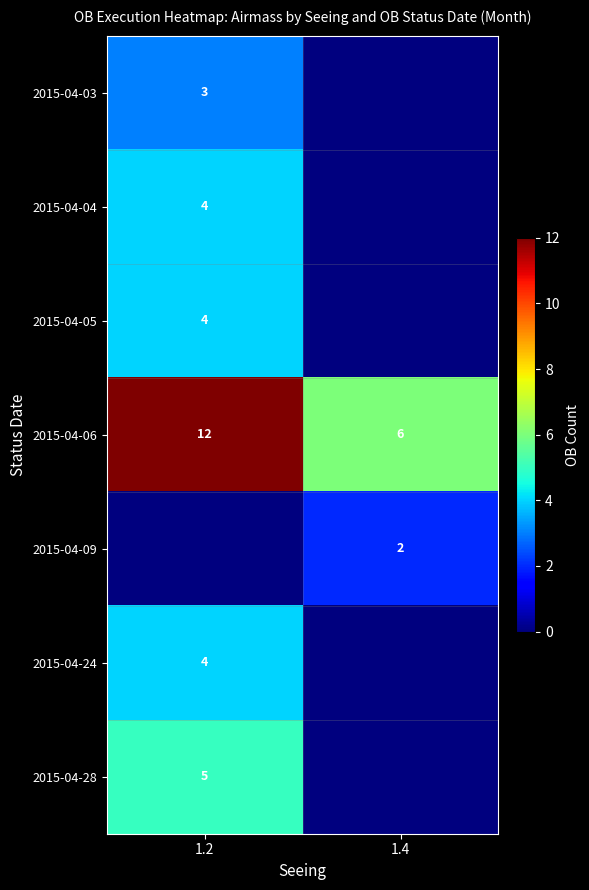

Between 1.4 and 1.2, which is larger?

1.2